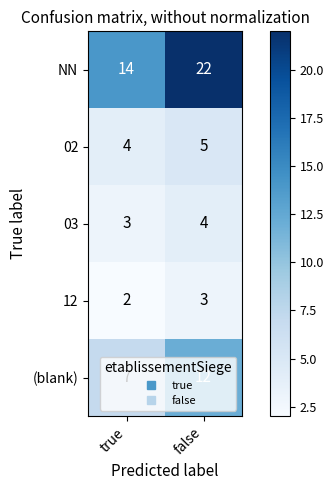

At which category is the sum across all series the highest?

false